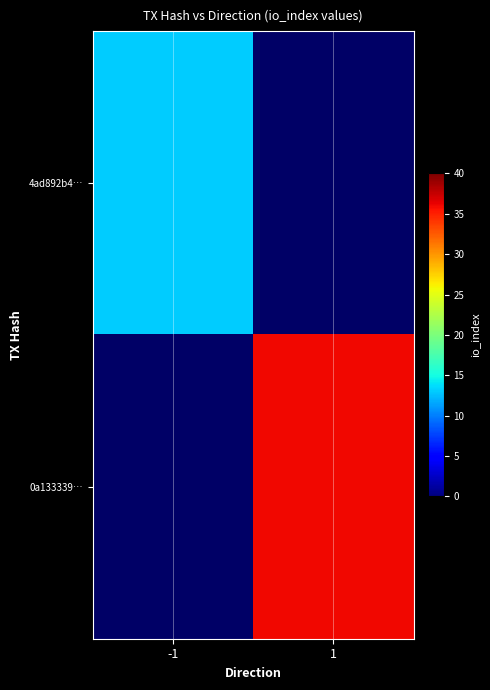

The 4ad892b4… series shows 18.7 at -1. True or false?

False